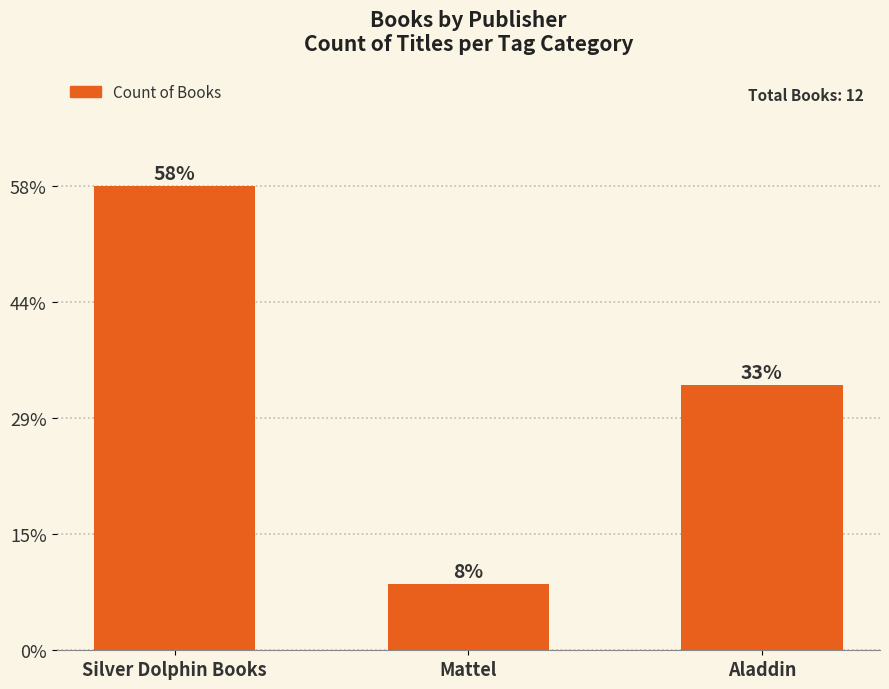

What position from the left is Mattel?

2